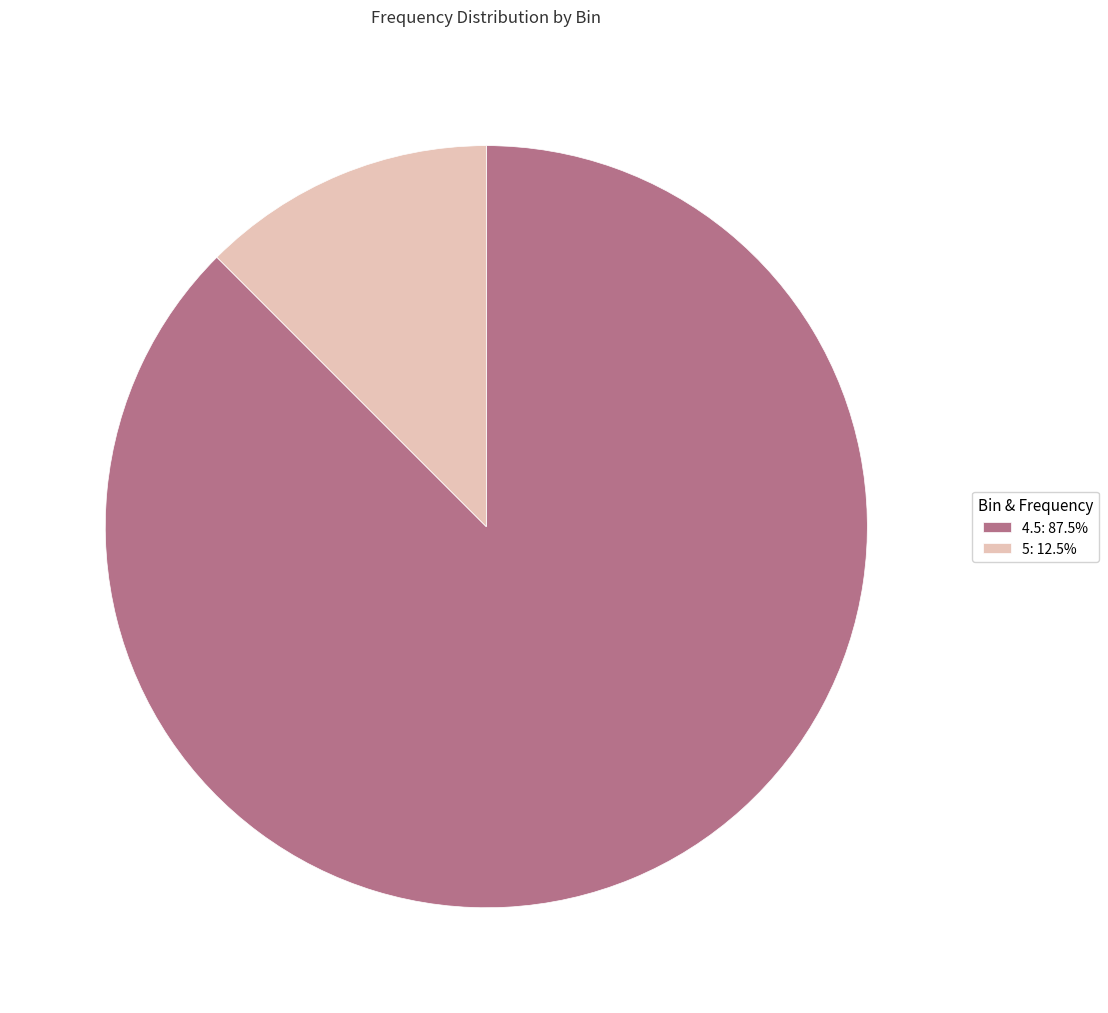

Which slice is the largest?

4.5